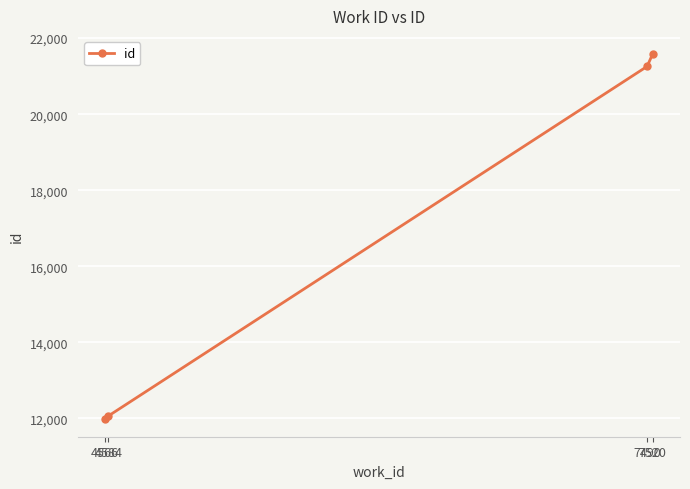

How many lines are shown in the chart?

1